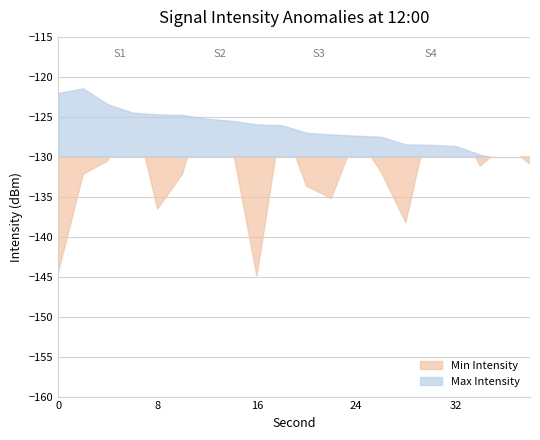

What is the difference between the second highest and second lowest values in the Max Intensity series?

8.5